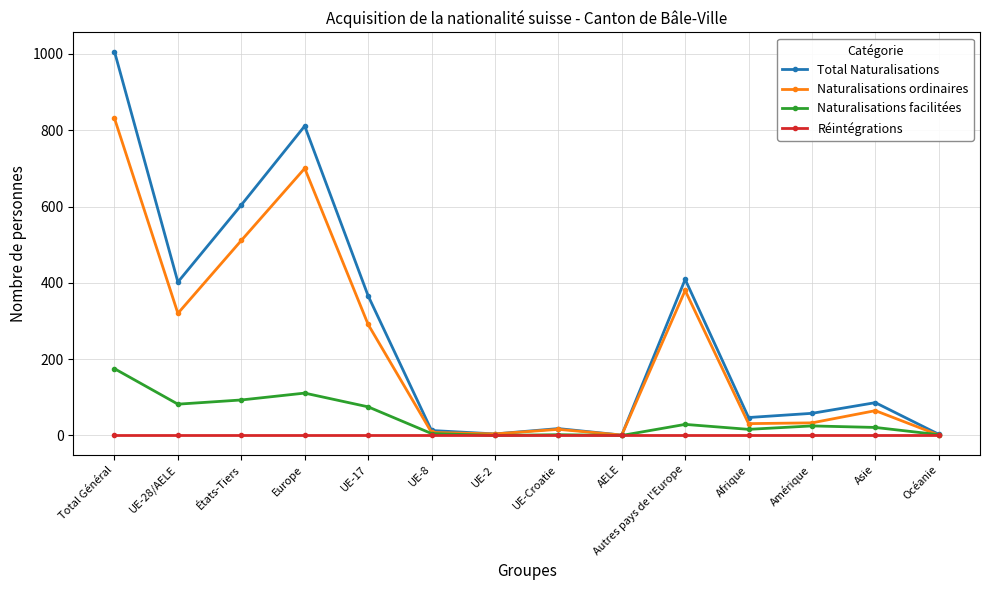

Which series has the widest spread of values?

Total Naturalisations